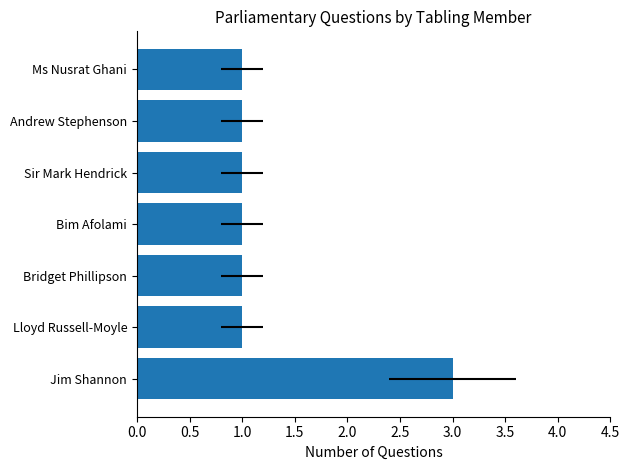

What is the change in value from Jim Shannon to Ms Nusrat Ghani?

-2